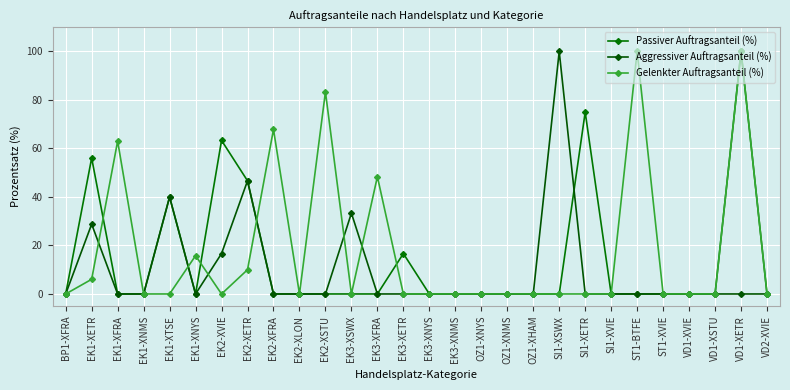

What is the highest value of the Passiver Auftragsanteil (%) series?

100.0